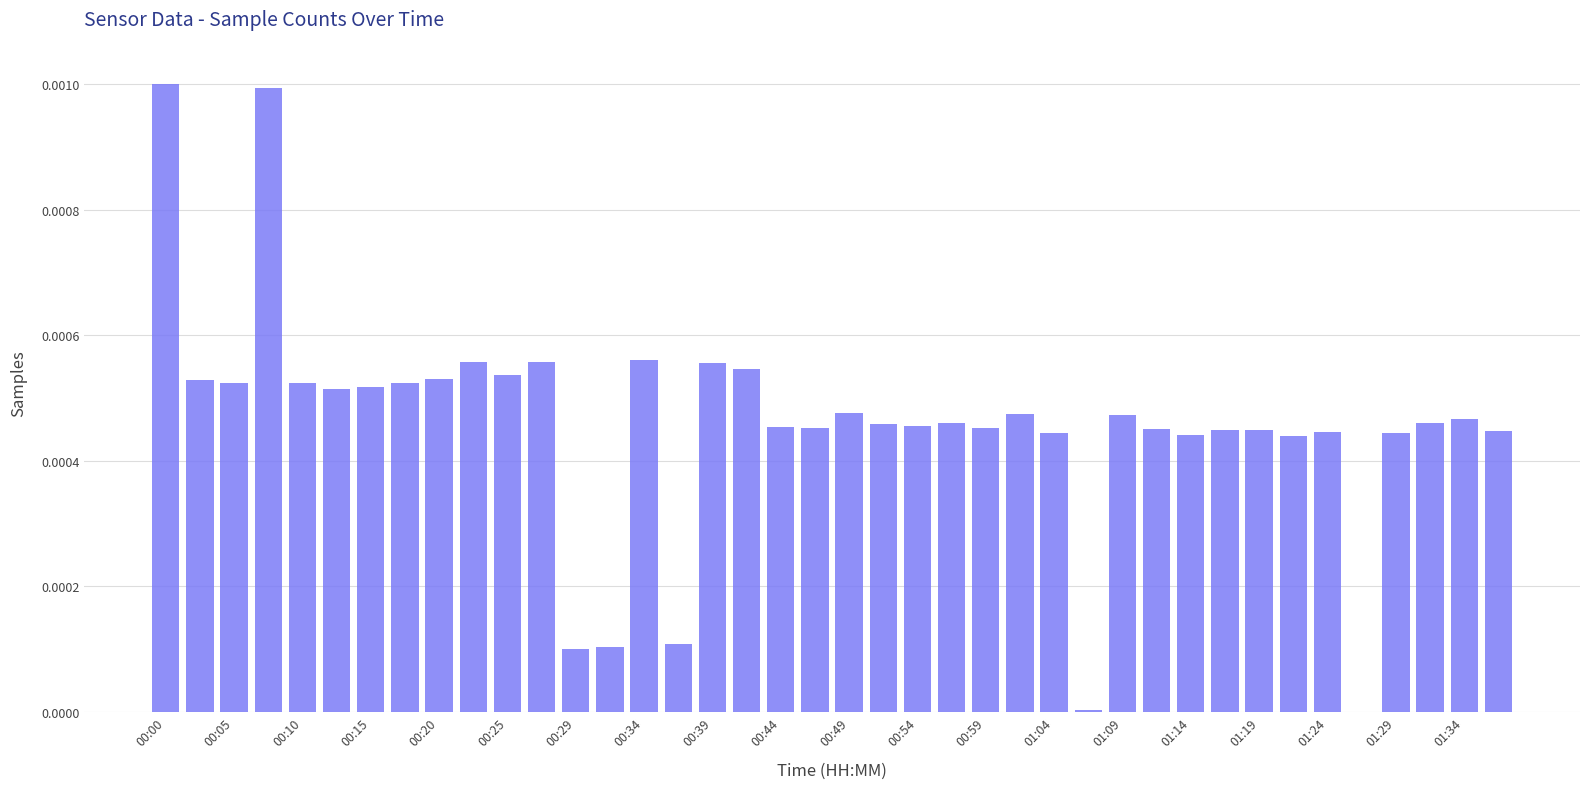

Are the bars horizontal?

No